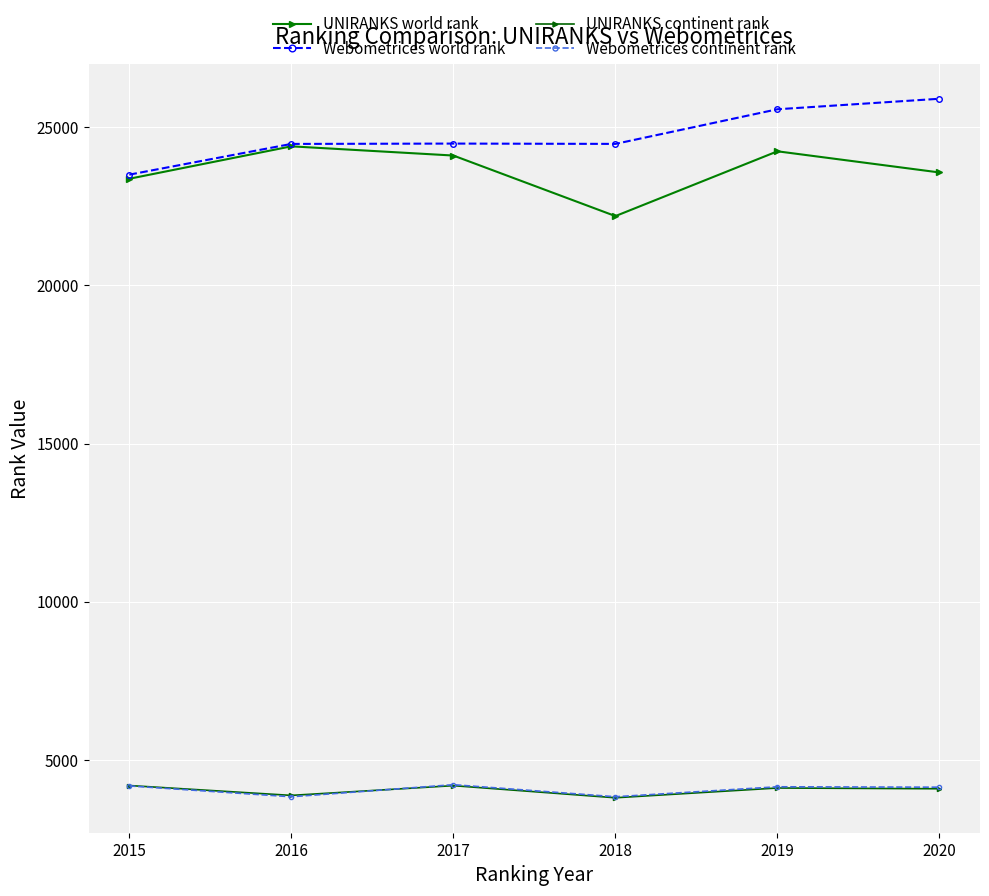

Between 2015 and 2019, which series saw the biggest shift?

Webometrices world rank